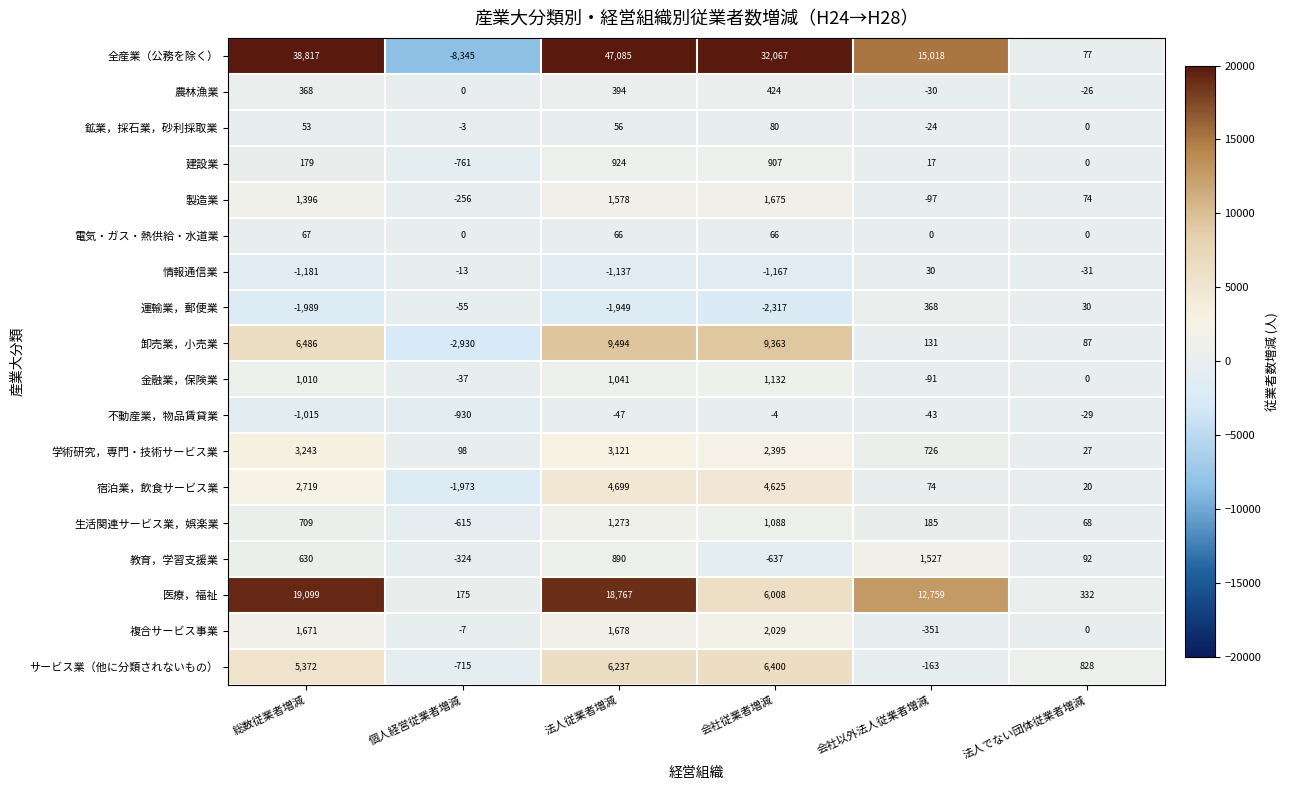

Which series has the largest range (max minus min)?

全産業（公務を除く）